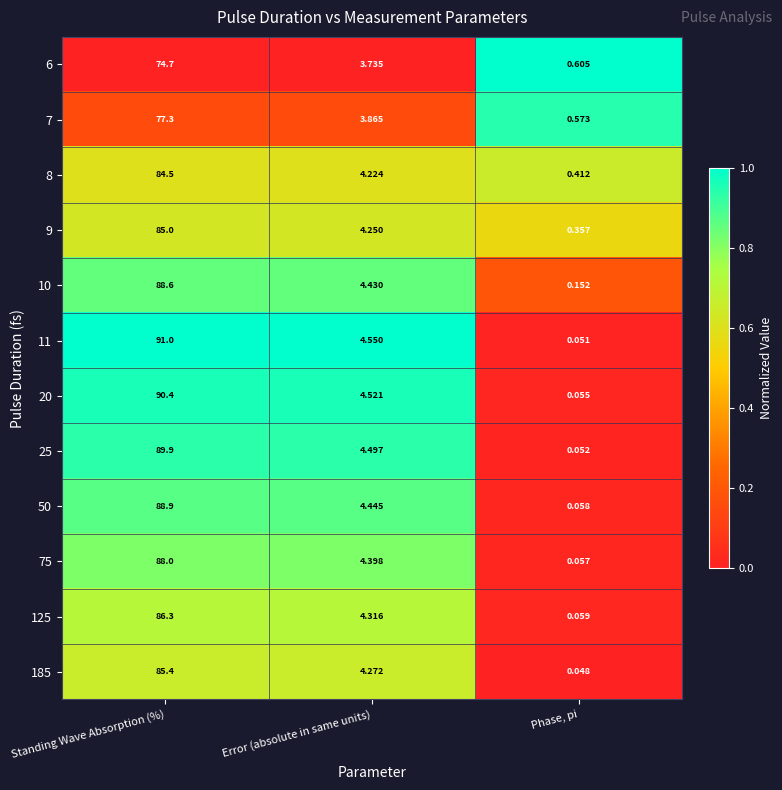

List the labels in order of 185 value, smallest first.

Phase, pi, Error (absolute in same units), Standing Wave Absorption (%)